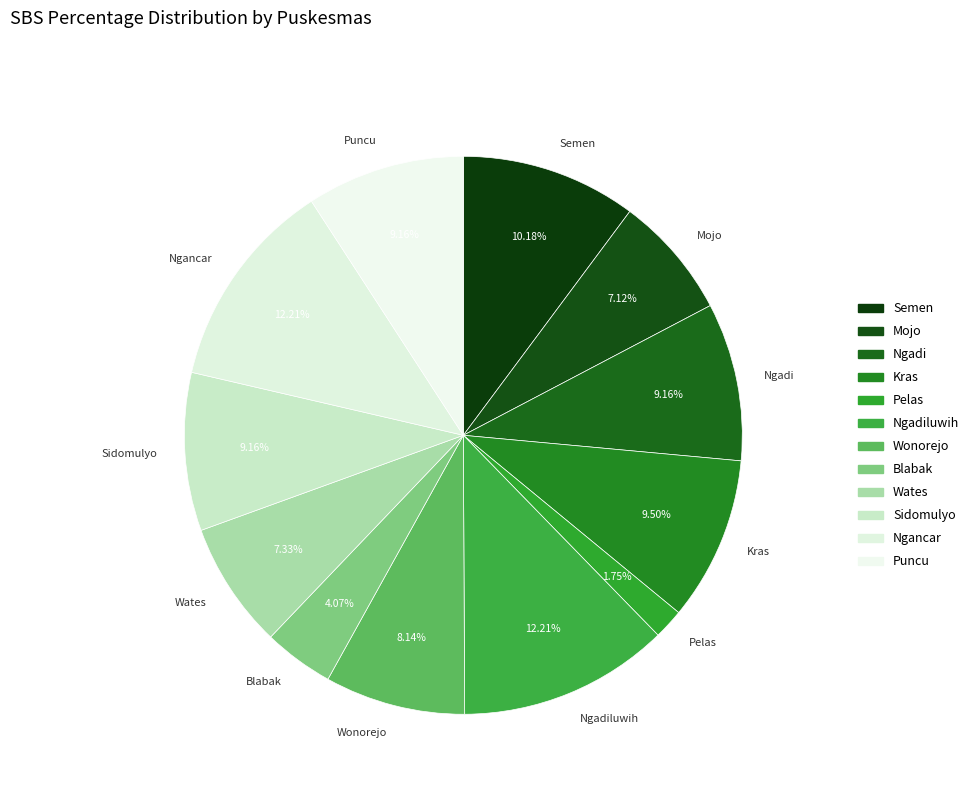

Do Pelas and Wates together represent more than half of the pie?

No